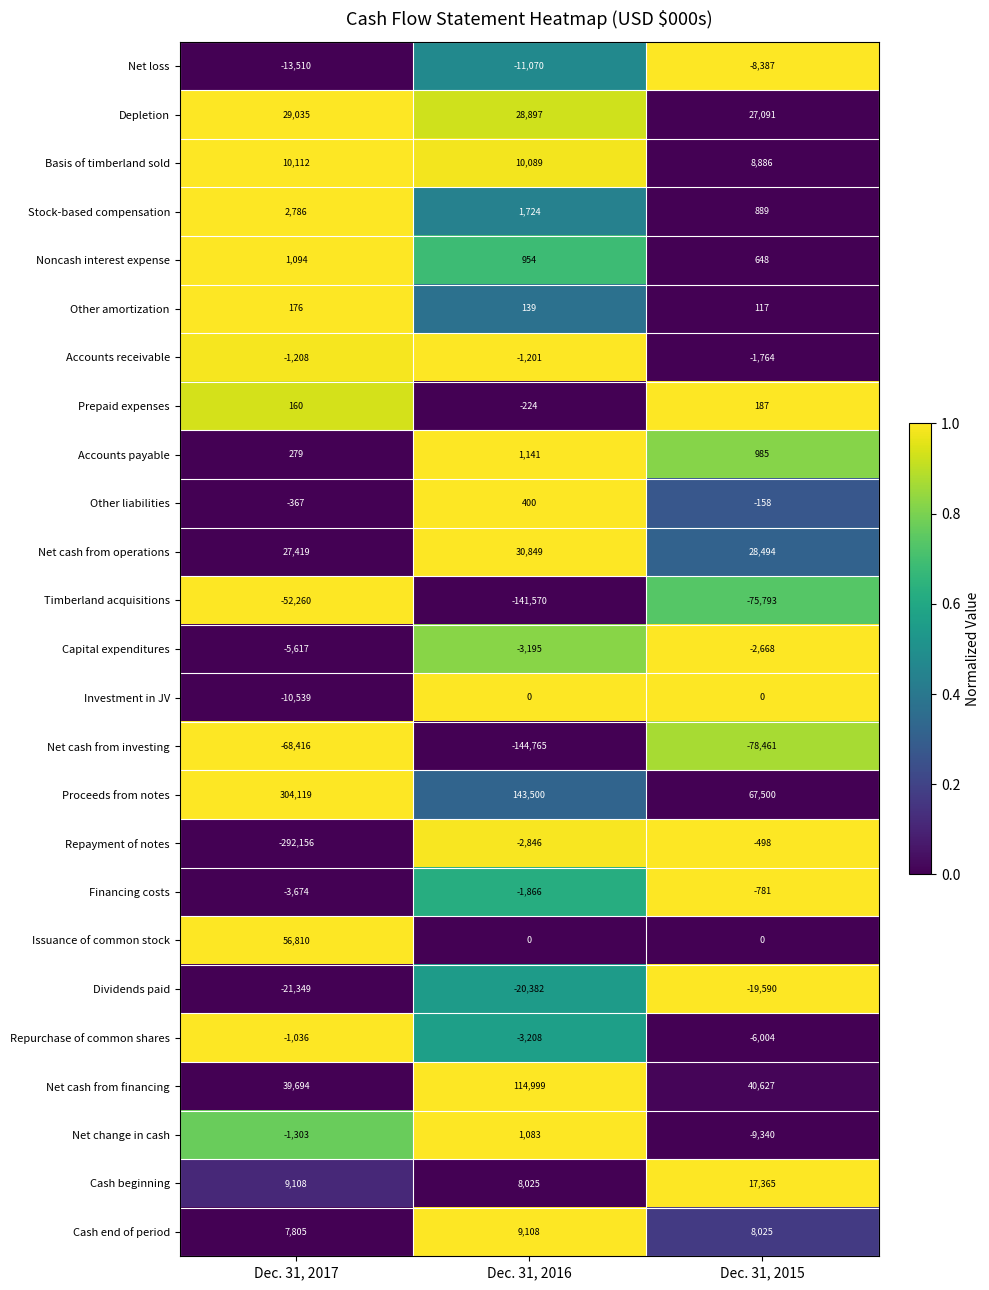

Is the value of Other amortization at Dec. 31, 2016 greater than the value of Repurchase of common shares at Dec. 31, 2017?

Yes